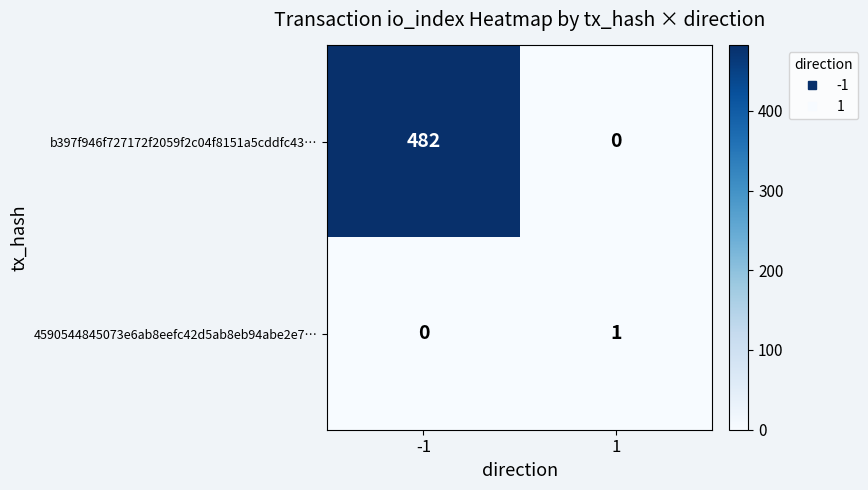

Rank the series by their average value, from highest to lowest.

b397f946f727172f2059f2c04f8151a5cddfc43…, 4590544845073e6ab8eefc42d5ab8eb94abe2e7…